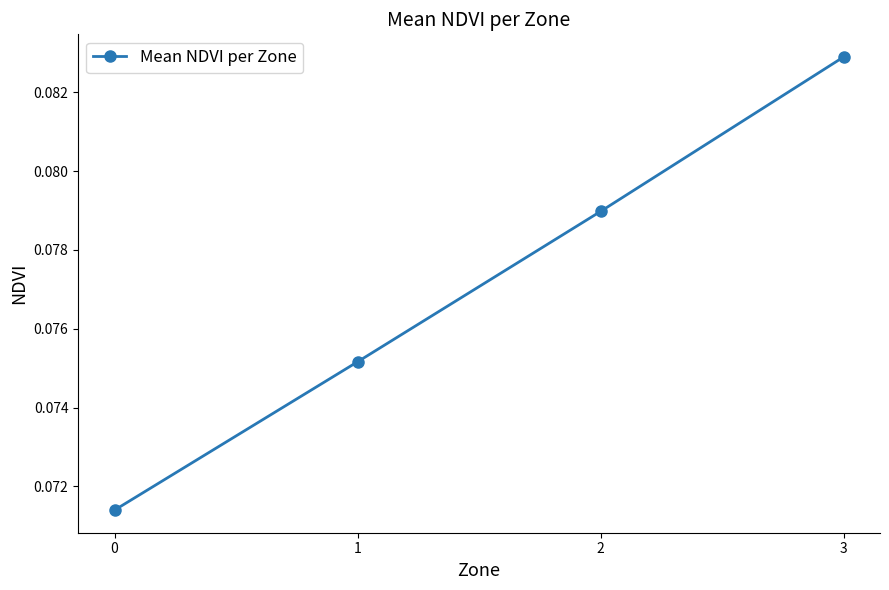

The value at 3 is 0.0. True or false?

False